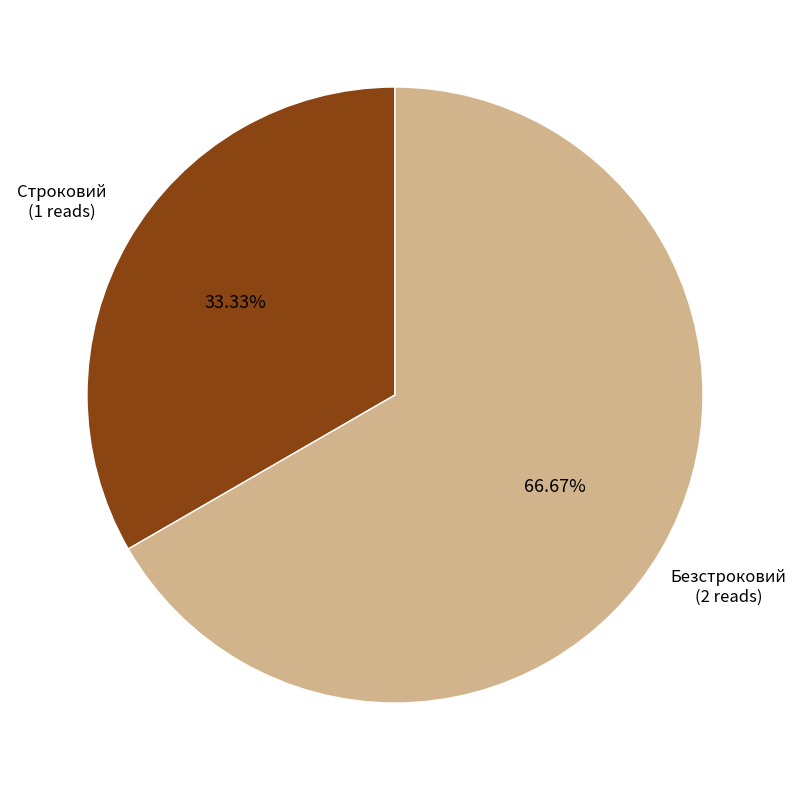

Is there a majority slice in this chart?

Yes